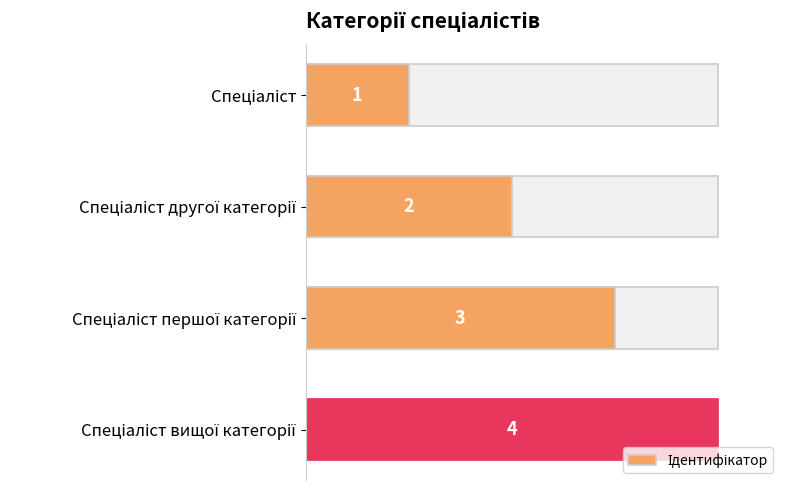

The value at Спеціаліст вищої категорії is 4. True or false?

True